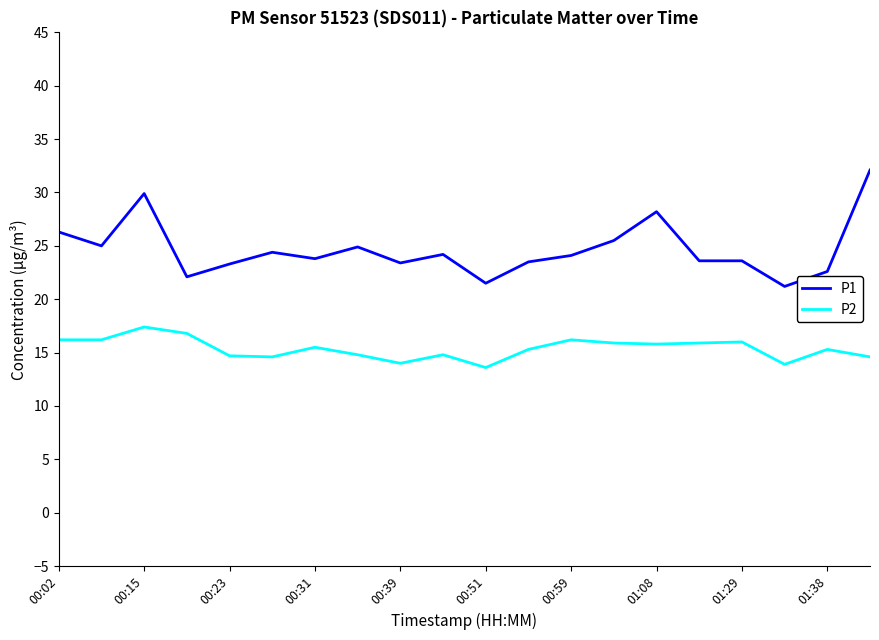

Which series has the widest spread of values?

P1